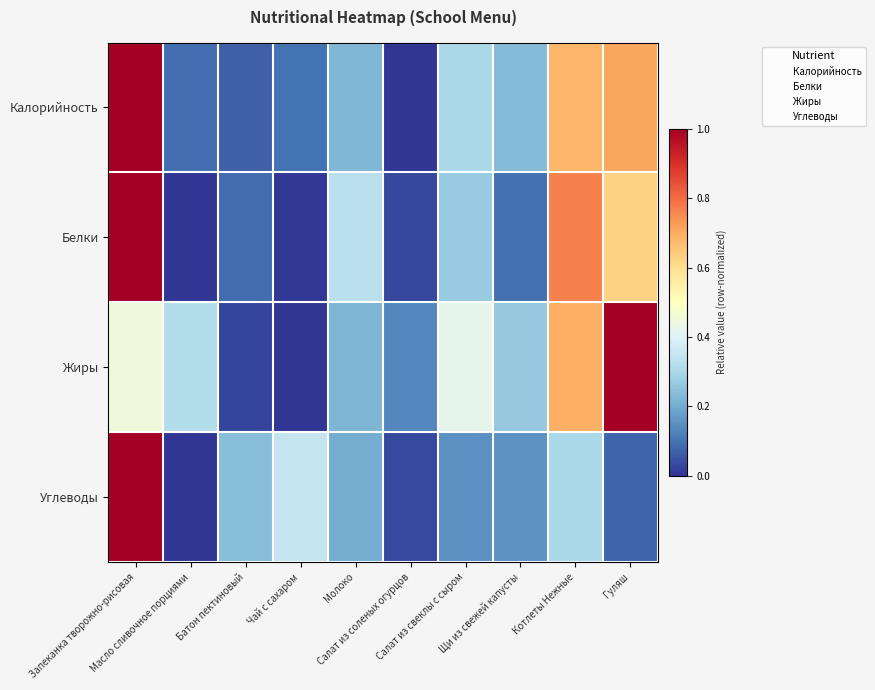

Which has a higher value, Салат из соленых огурцов or Запеканка творожно-рисовая?

Запеканка творожно-рисовая